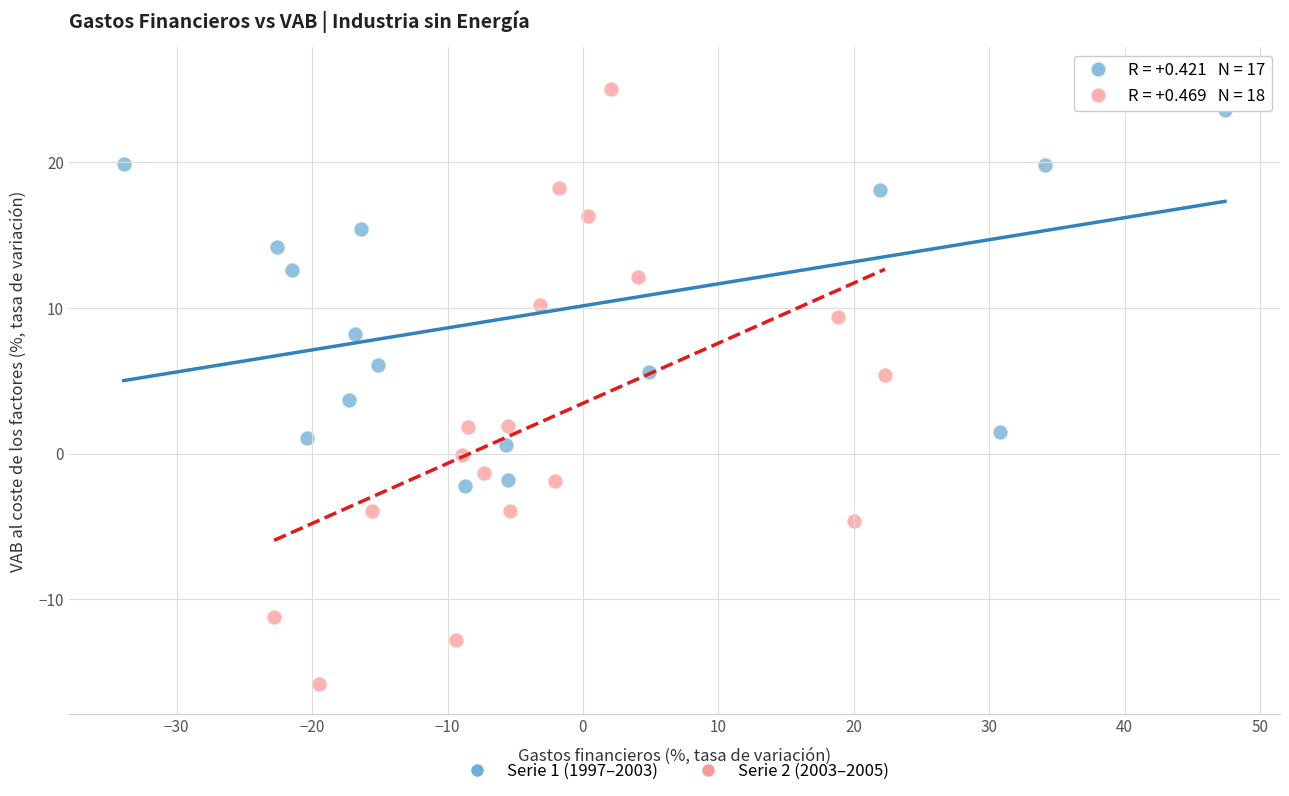

Which series reaches the maximum Y coordinate?

Serie 1 (1997–2003)